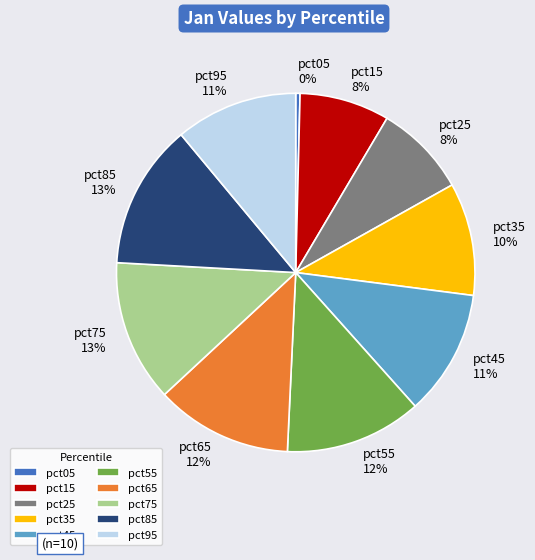

Count the number of slices in the pie.

10